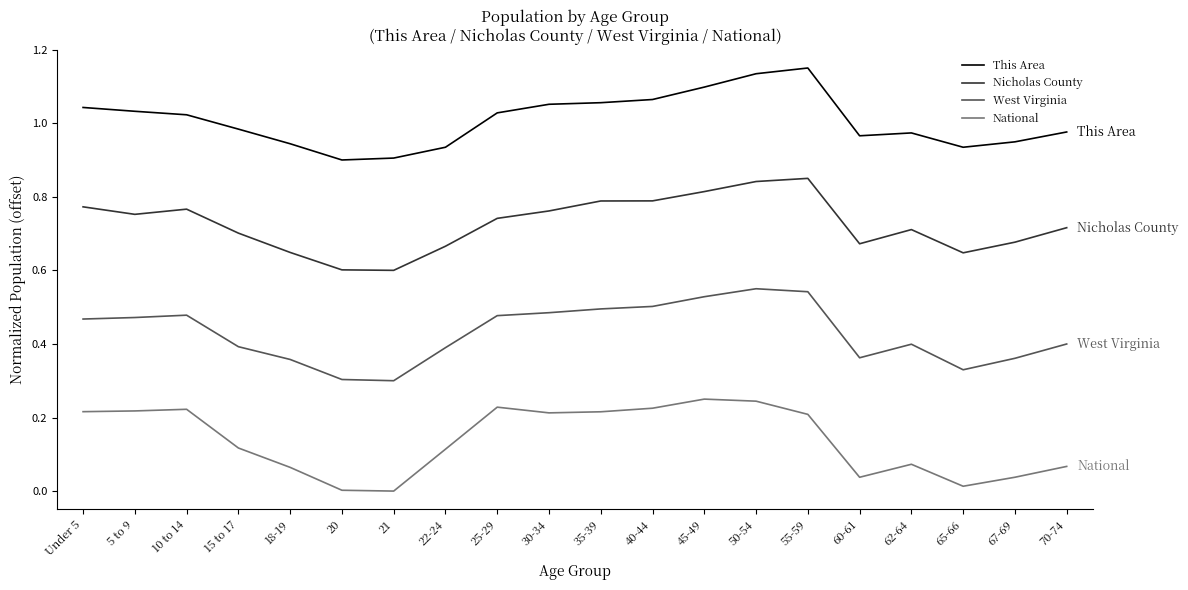

What is the total value across all series at 21?

1.8